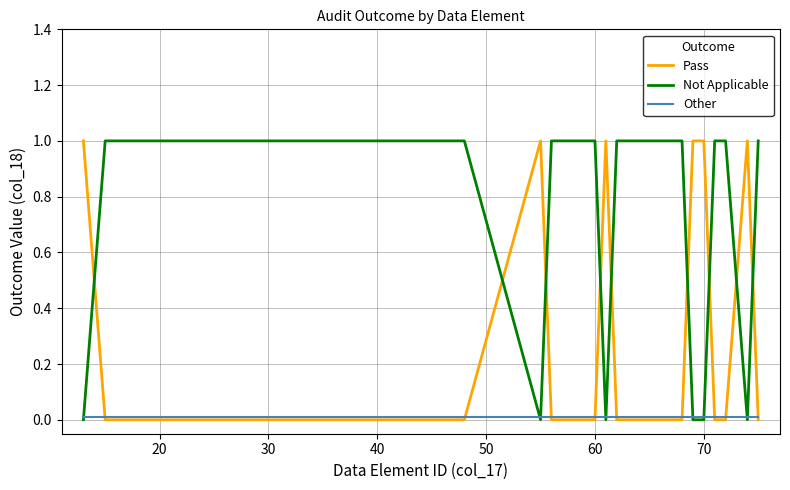

What is the highest value of the Not Applicable series?

1.0